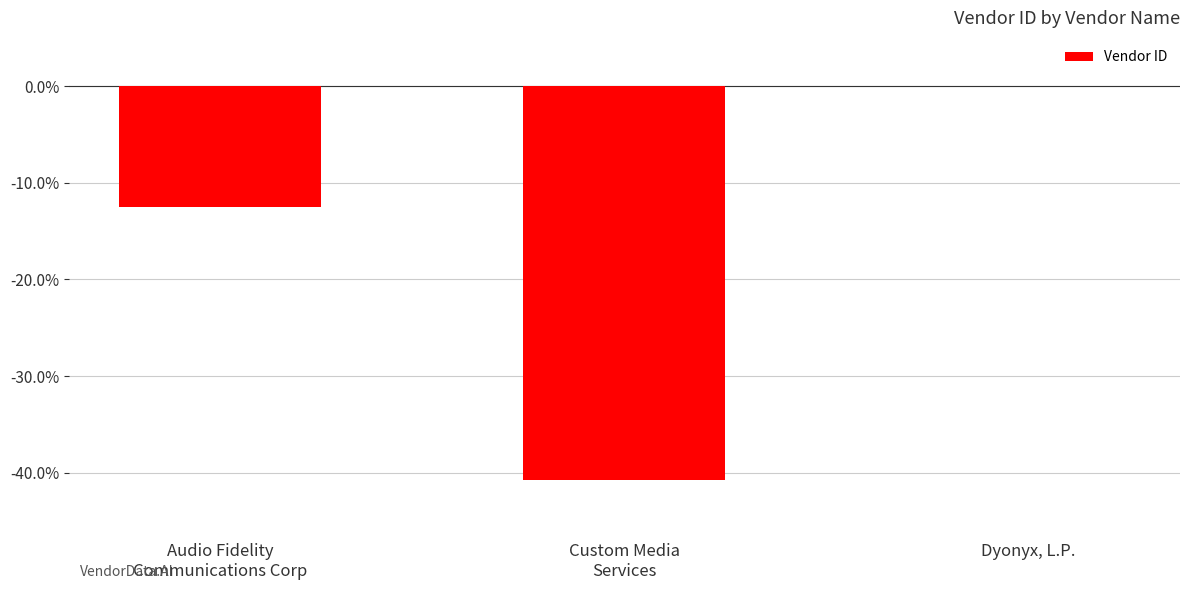

At which category does the chart reach its peak across all series?

Dyonyx, L.P.